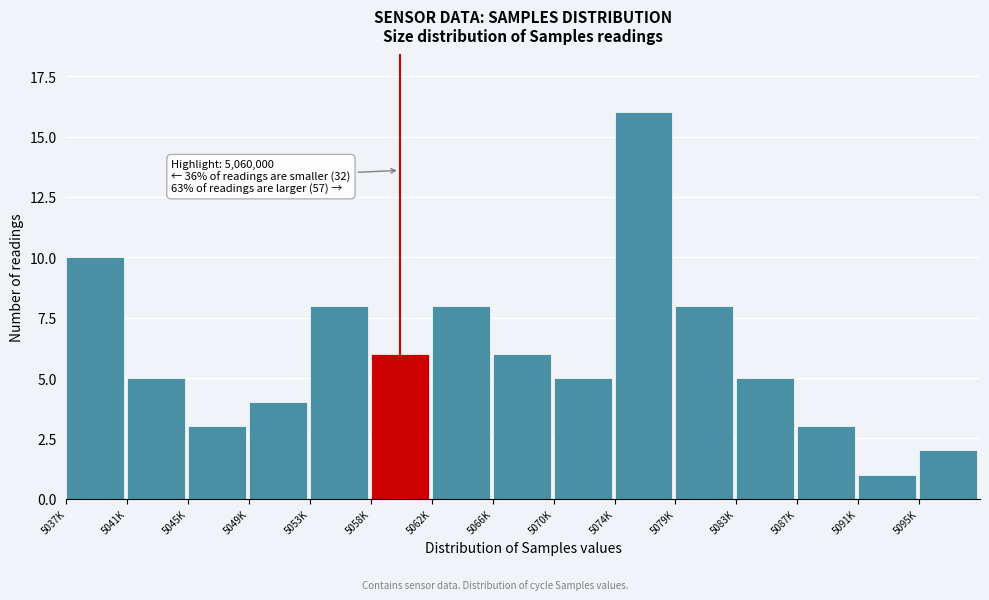

Reading left to right, transcribe all the data shown in this chart.

5037K=10	5041K=5	5045K=3	5049K=4	5053K=8	5058K=6	5062K=8	5066K=6	5070K=5	5074K=16	5079K=8	5083K=5	5087K=3	5091K=1	5095K=2